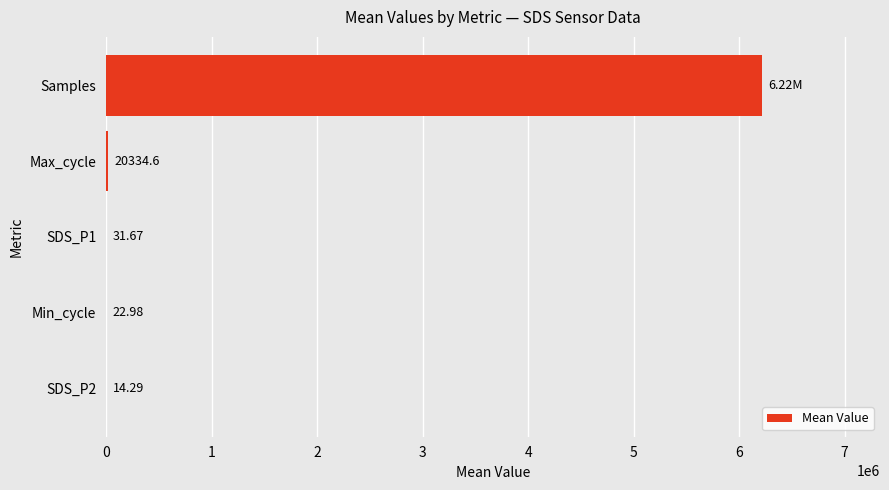

Where is the data nearest to the value 3108123?

Max_cycle